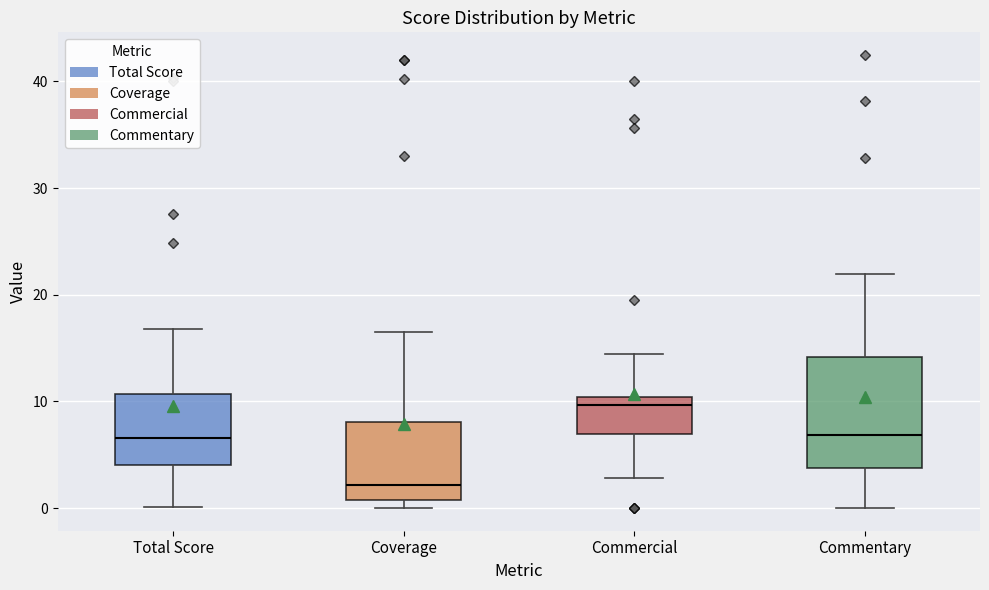

Which box has the lowest median line?

Coverage